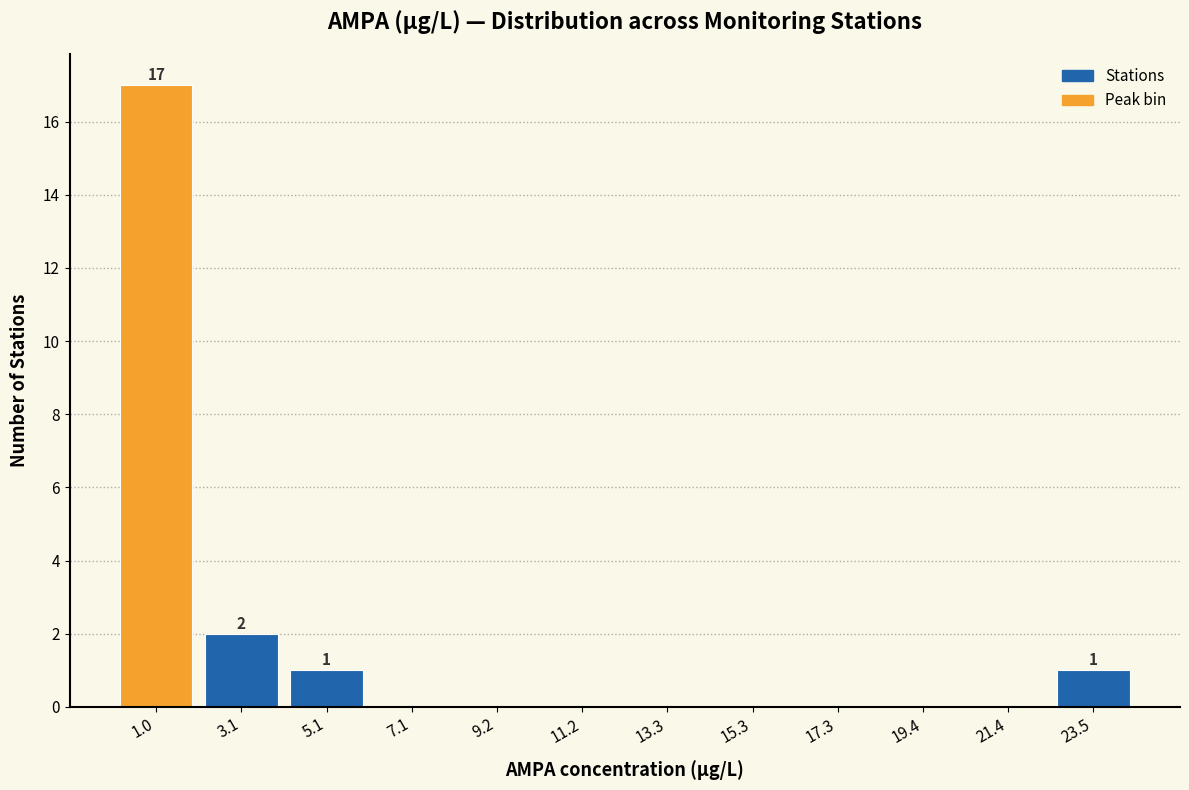

Which range on the x-axis has the tallest bar?

0.0 to 2.0